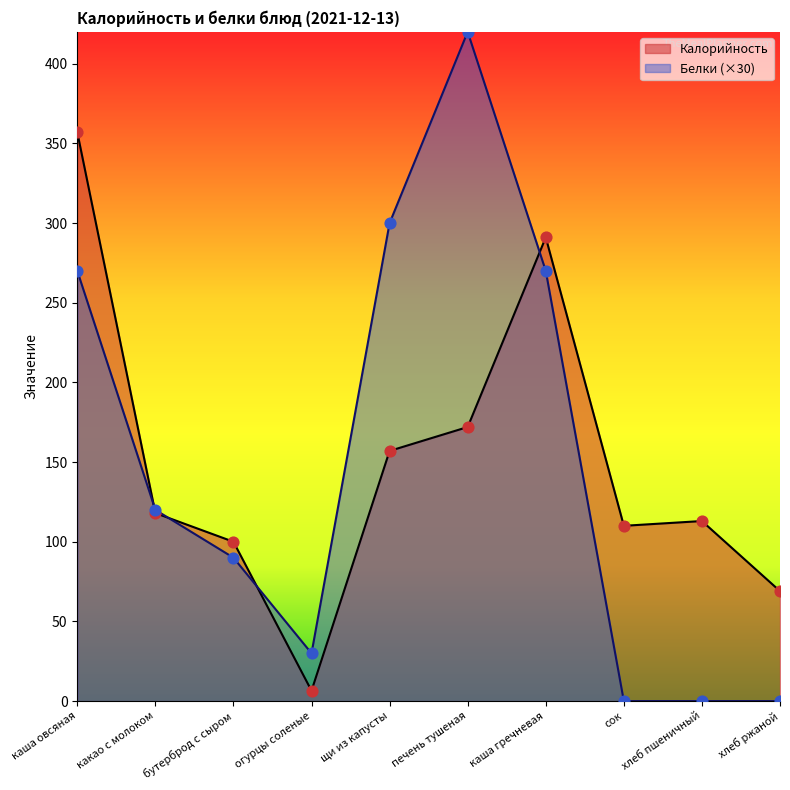

Which series has the largest Y range (max minus min)?

Белки